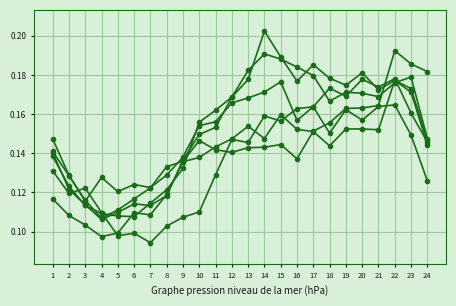

At which category is the sum across all series the highest?

22